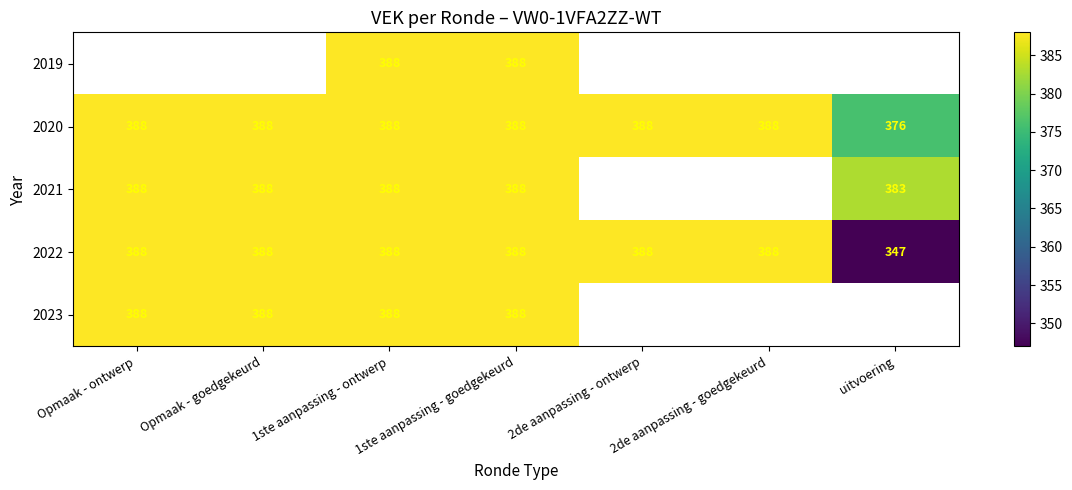

What is the total value across all series at 1ste aanpassing - goedgekeurd?

1940